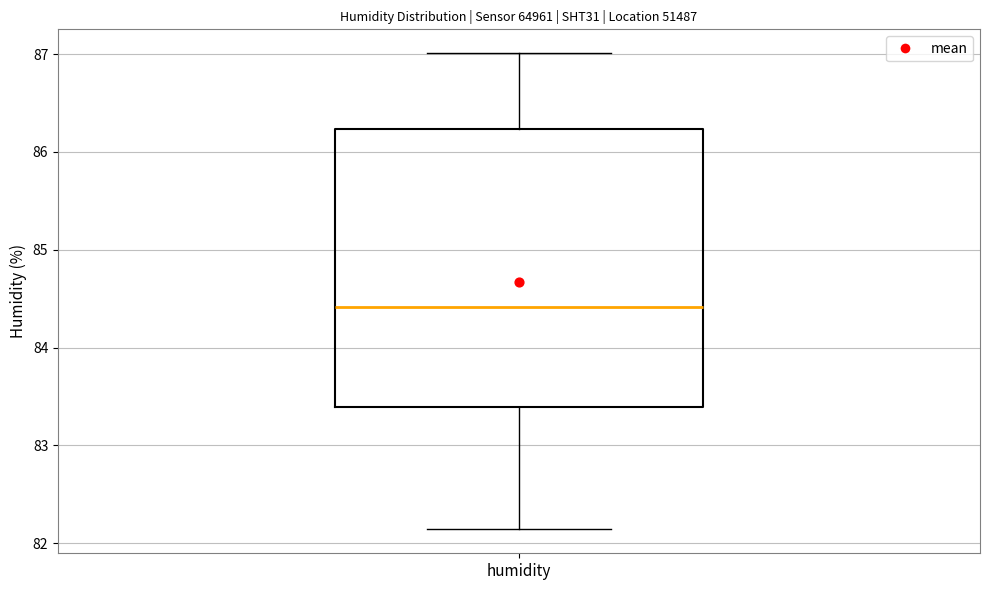

Read this box plot against the y-axis: the position of the median line, the range covered by the box, and the ends of both whiskers. The values are not printed on the chart, so give them approximately, as read against the axis.

median 84.4, box 83.4 to 86.2, whiskers 82.1 to 87.0